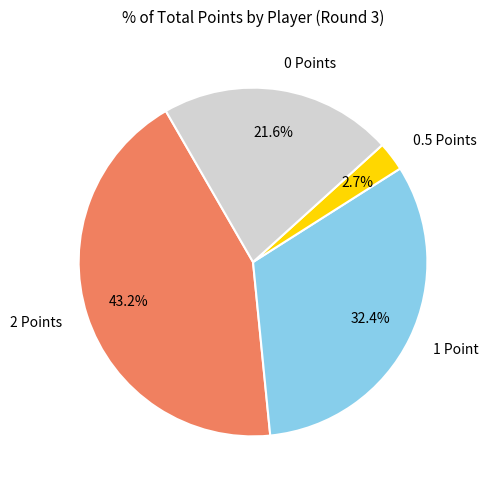

What is the largest slice in the pie chart?

2 Points